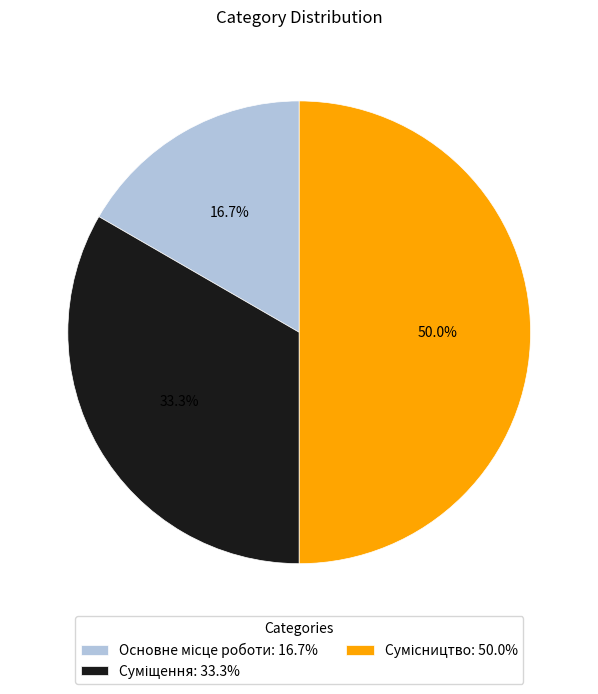

Which slice is the smallest?

Основне місце роботи